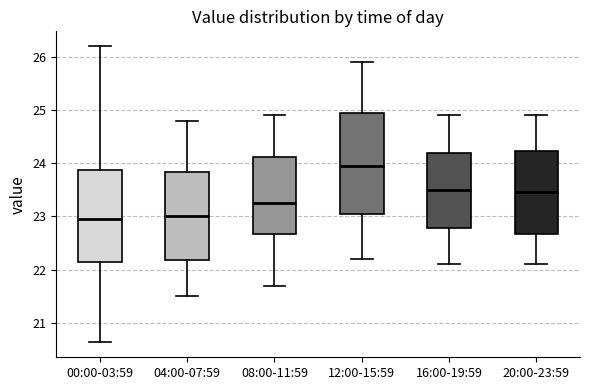

Where does the median line of the box for 00:00-03:59 sit on the y-axis? The values are not printed on the chart, so give them approximately, as read against the axis.

23.0